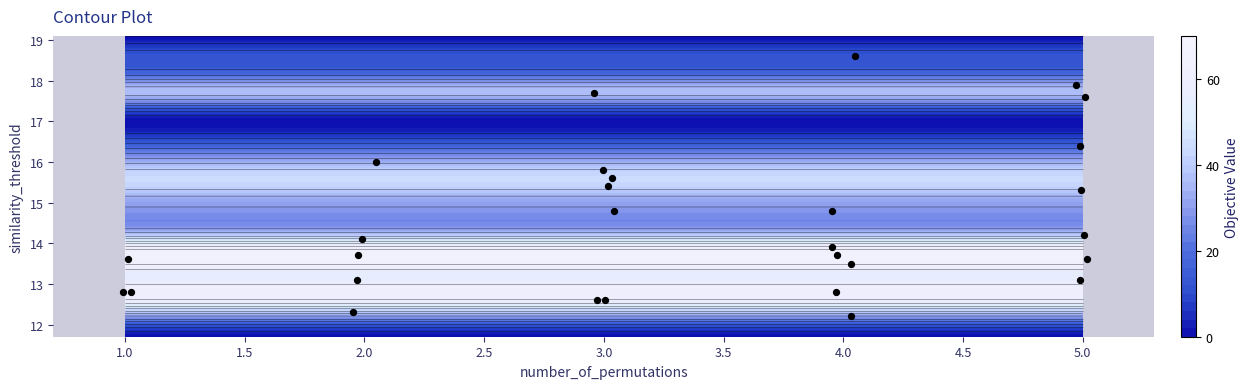

What is the average value?

14.5